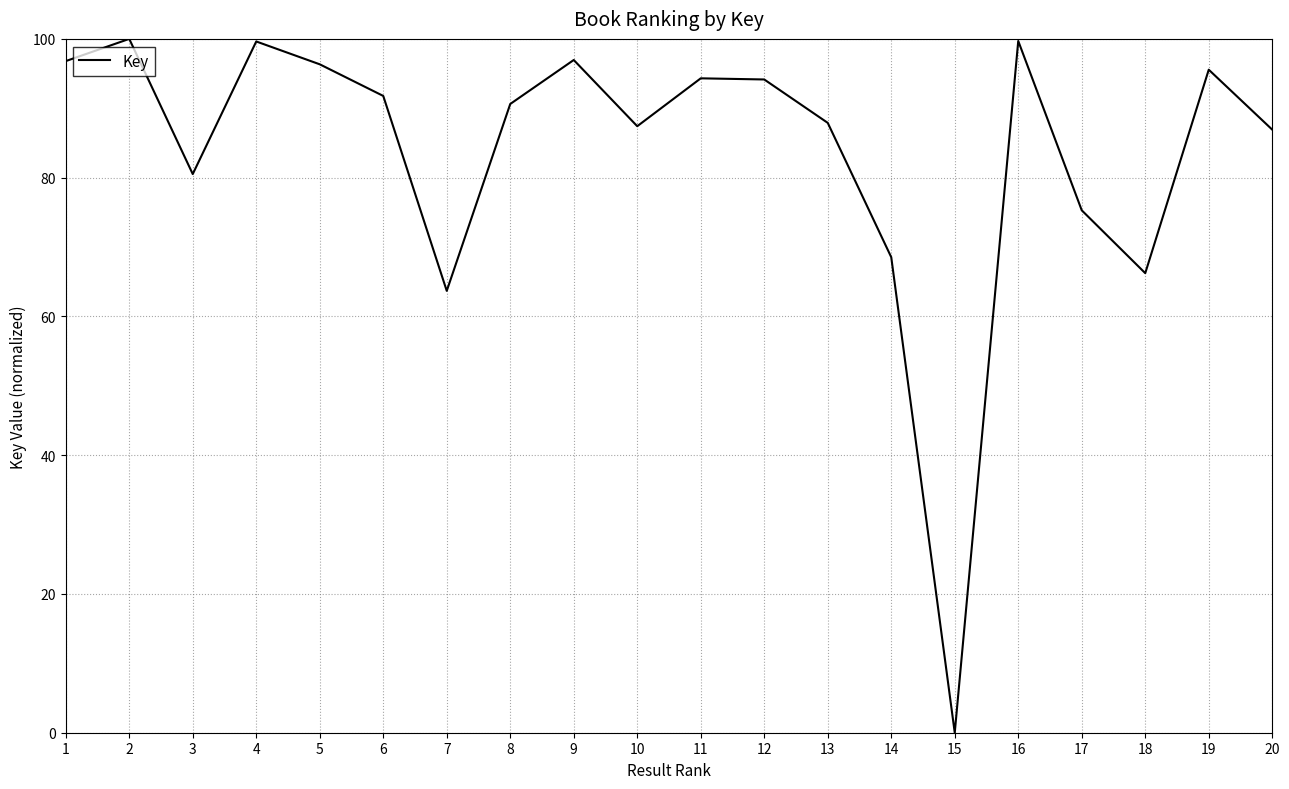

At which label is the value closest to 50?

7